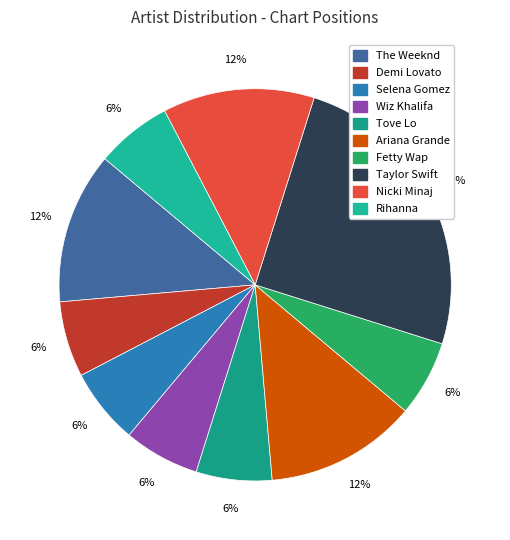

To the nearest percent, what percentage of the pie is Rihanna?

6%